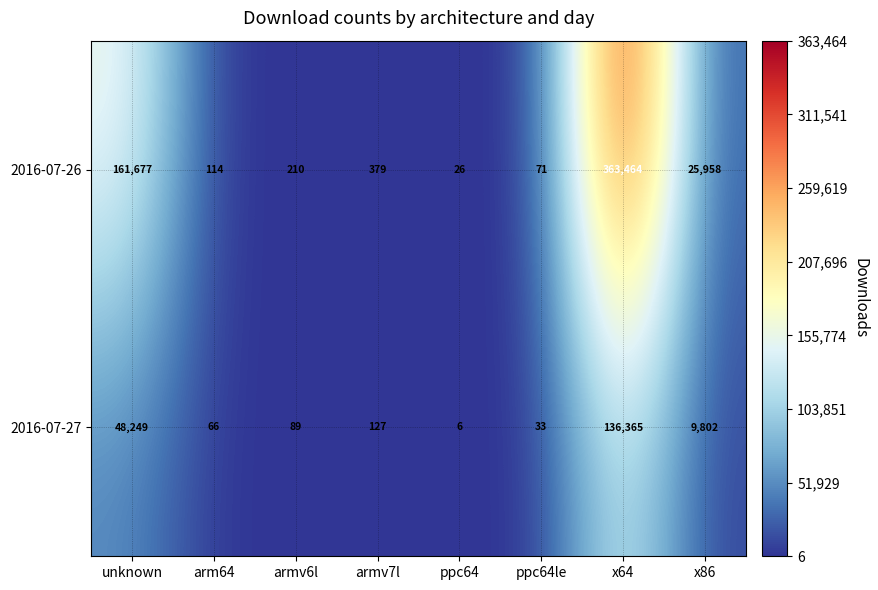

At which label is 2016-07-26 closest to 181745?

unknown